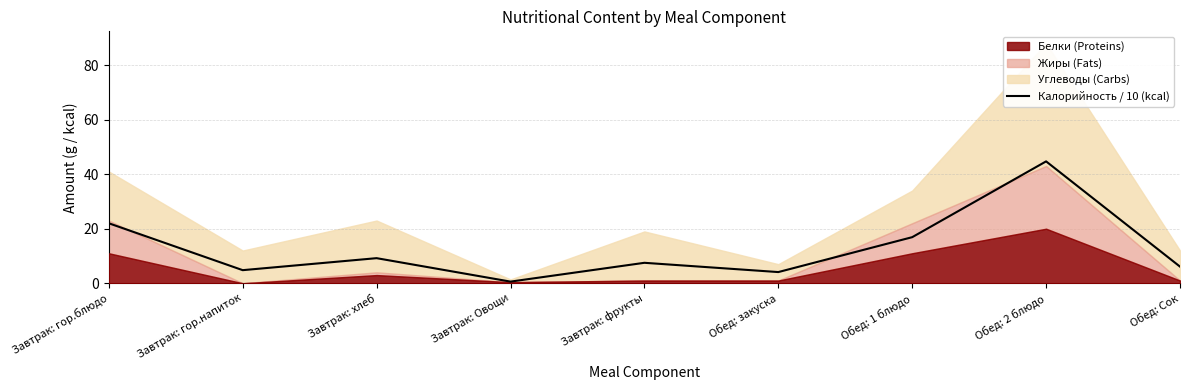

What is the difference between the second highest and minimum values?

21.4